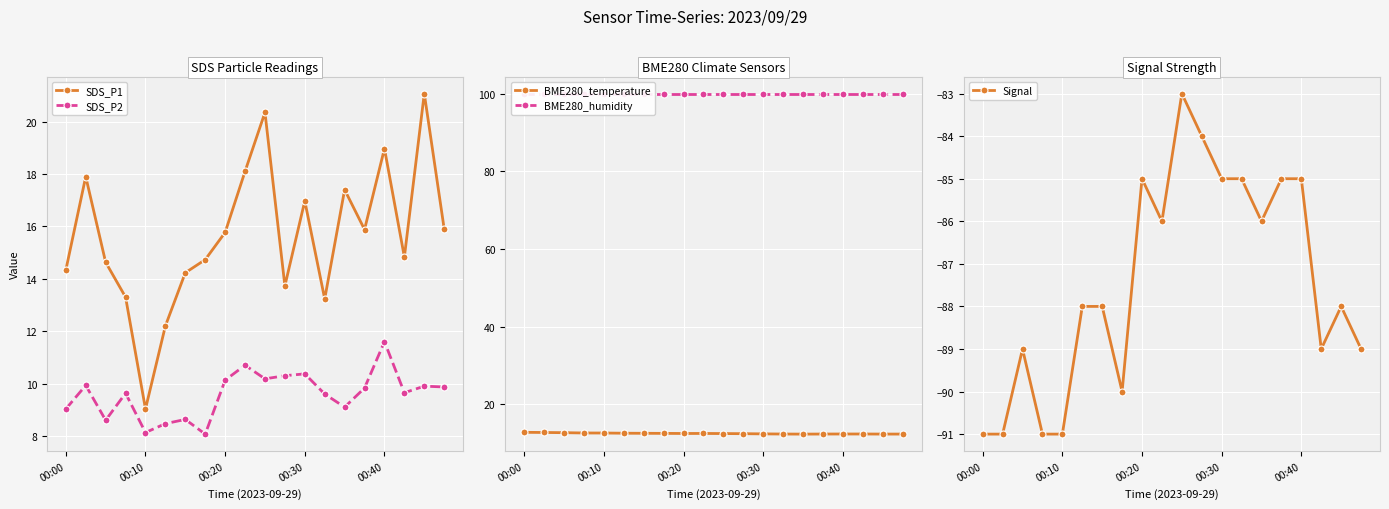

Count the number of categories in the chart.

20